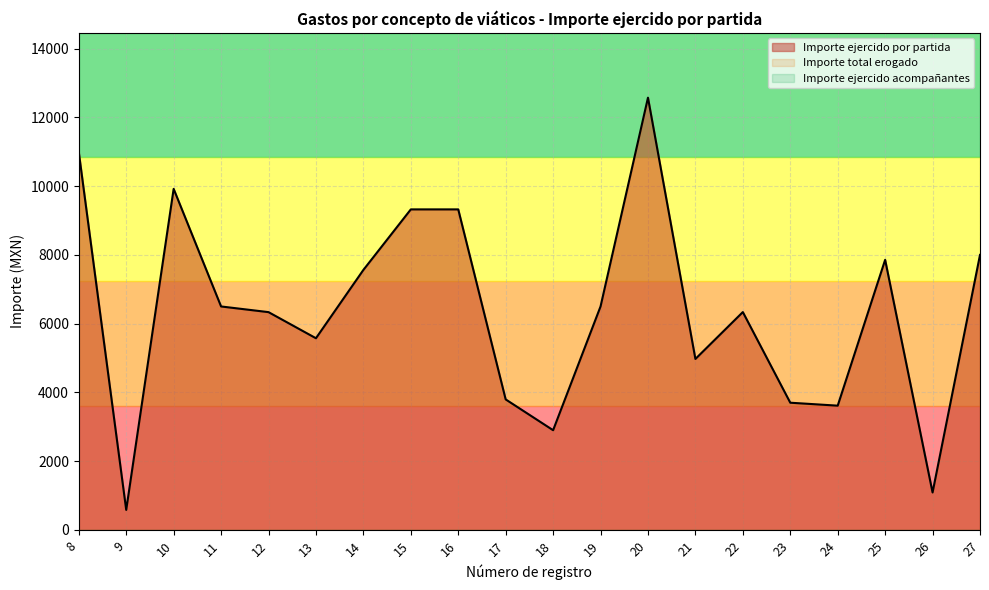

What is the value of the Importe ejercido por partida point at the 14th from the left?

4973.0